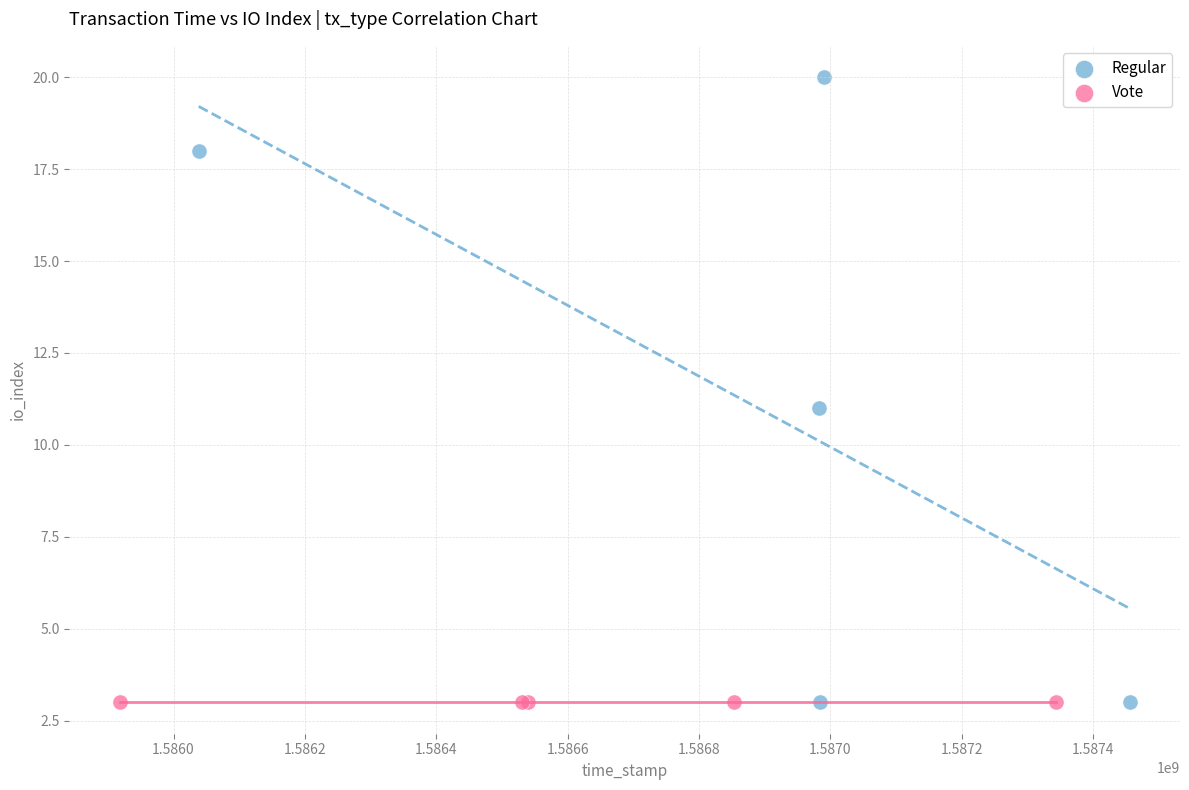

Which series reaches the maximum Y coordinate?

Regular